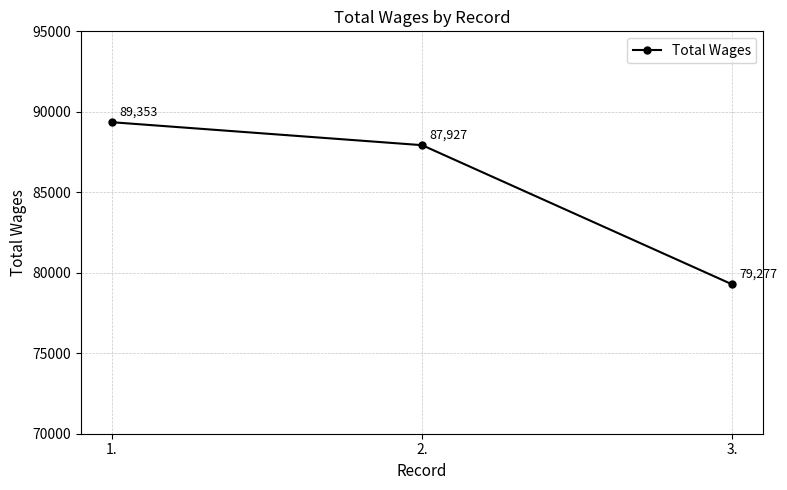

What is the minimum value shown in the chart?

79277